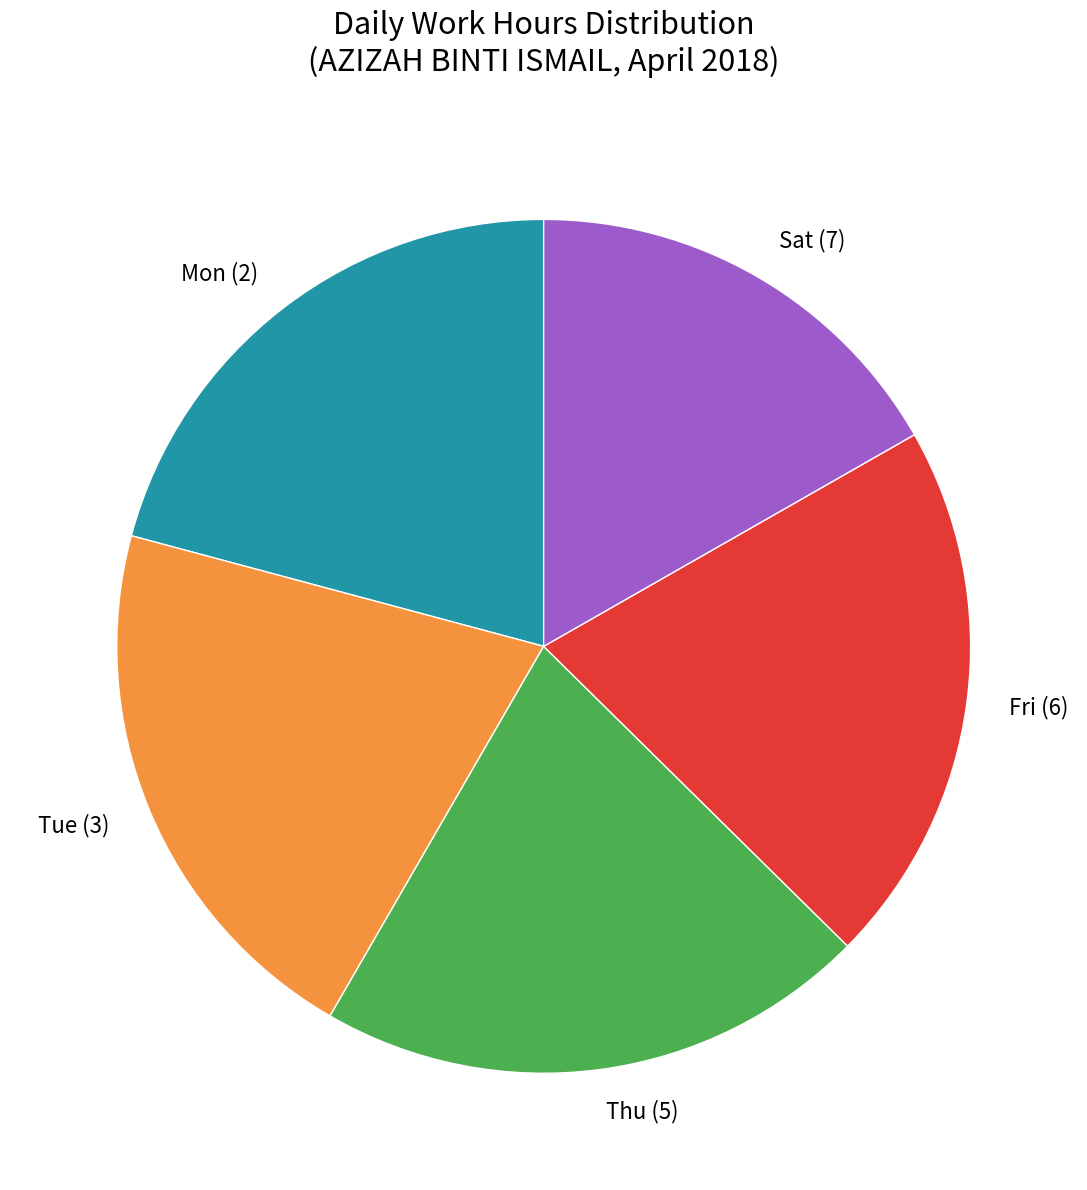

Does any single category account for the majority?

No